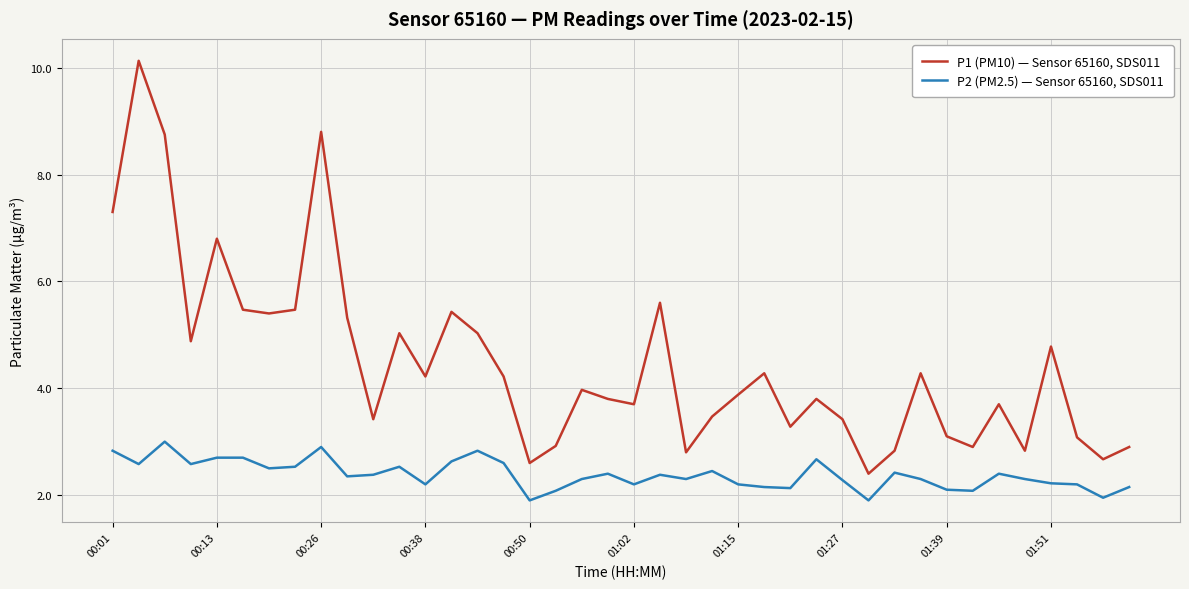

What are all the series names shown in the legend?

P1 (PM10) — Sensor 65160, SDS011, P2 (PM2.5) — Sensor 65160, SDS011